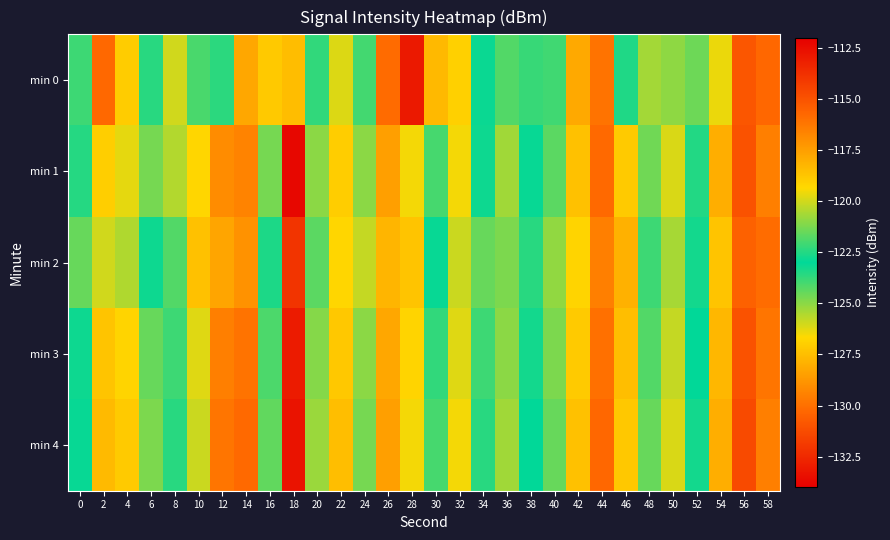

Rank the series by their maximum value, from highest to lowest.

min 0, min 2, min 3, min 1, min 4